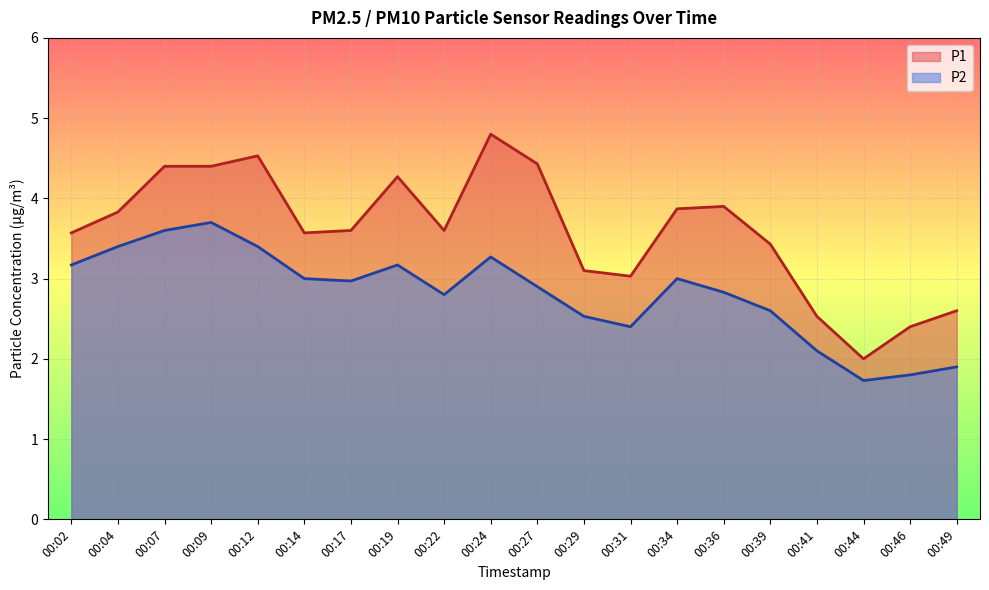

How many interior local valleys does the P1 series have?

4